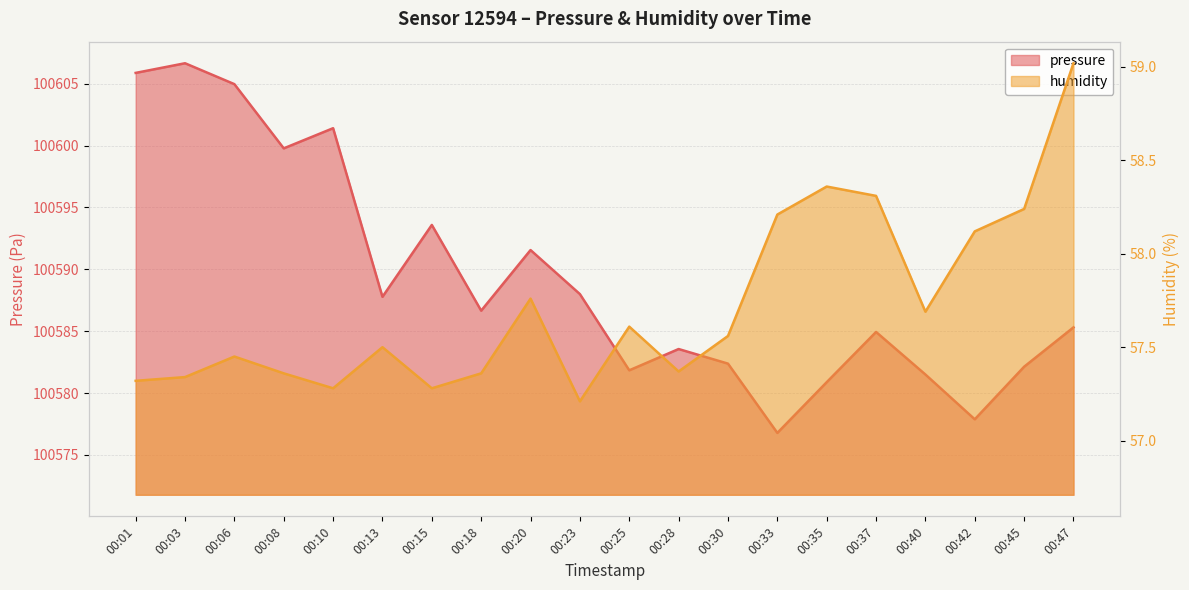

What is the highest value of the pressure series?

100606.7